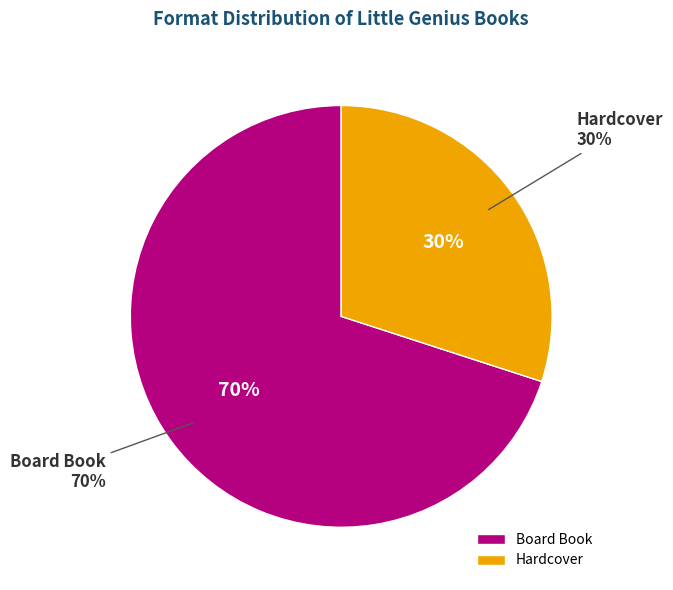

How many segments does this pie chart have?

2